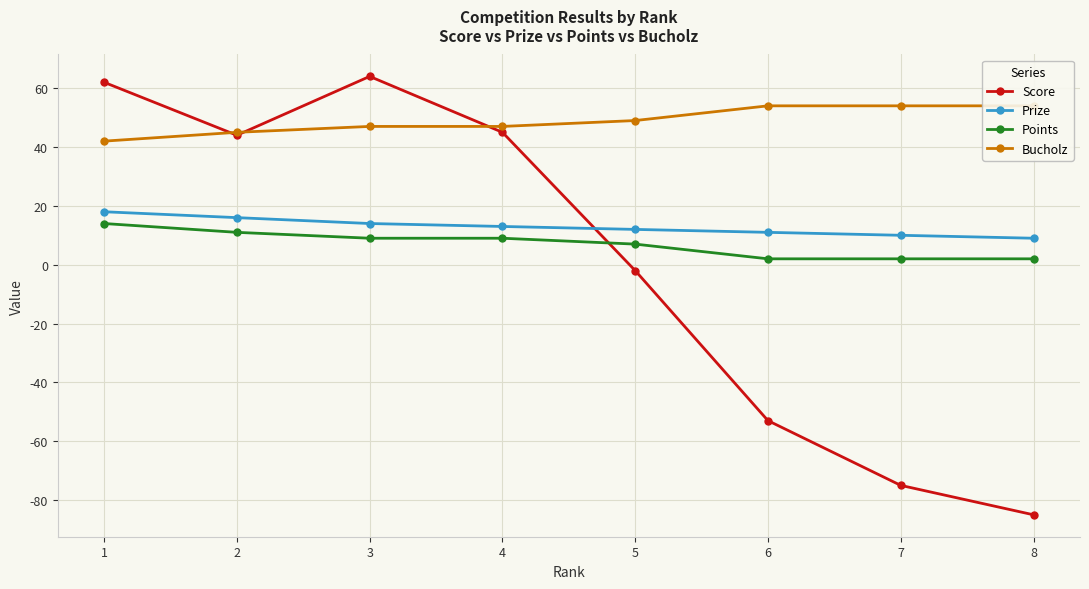

Reading left to right, extract all data points from this chart.

Score: 62	44	64	45	-2	-53	-75	-85
Prize: 18	16	14	13	12	11	10	9
Points: 14	11	9	9	7	2	2	2
Bucholz: 42	45	47	47	49	54	54	54